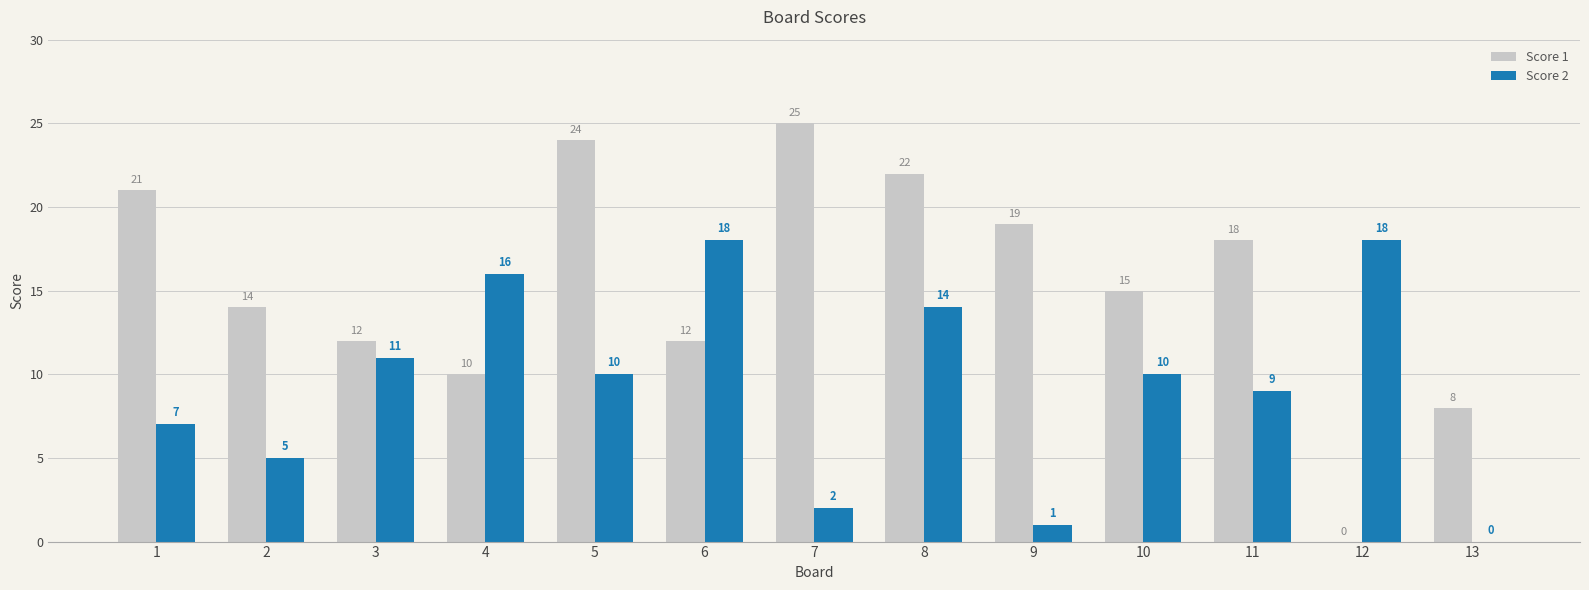

What is the difference between the Score 1 values at 10 and 4?

5